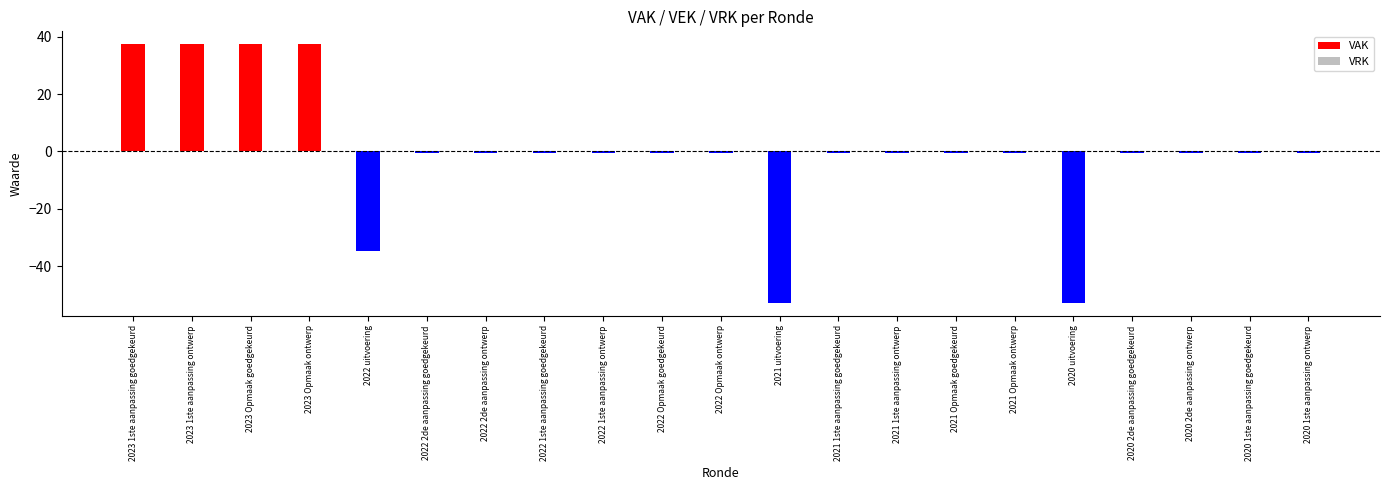

The value at 2022 uitvoering is -60.9. True or false?

False